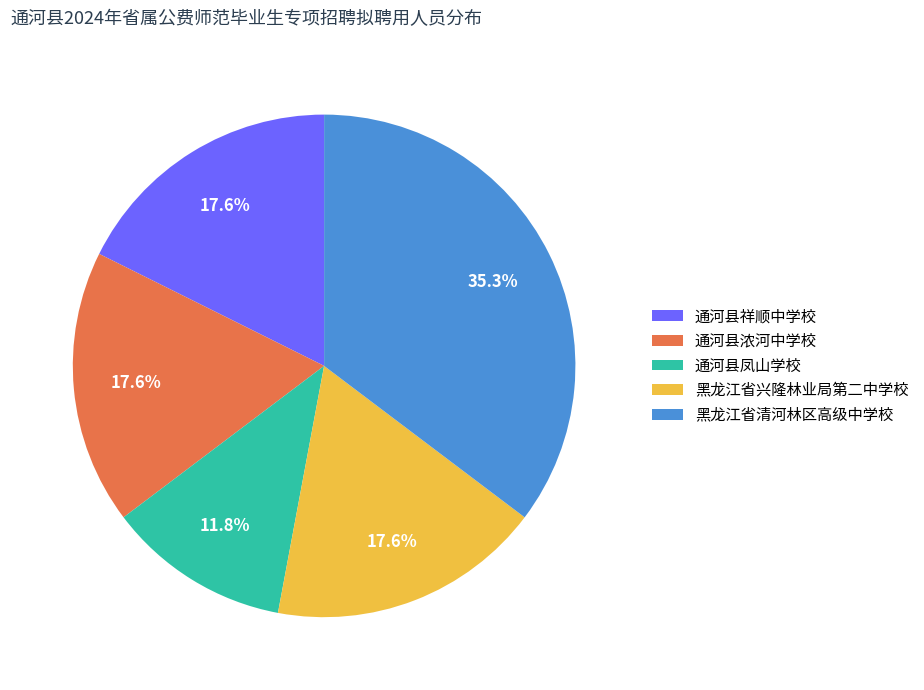

What percentage is the 黑龙江省兴隆林业局第二中学校 slice, to the nearest percent?

18%